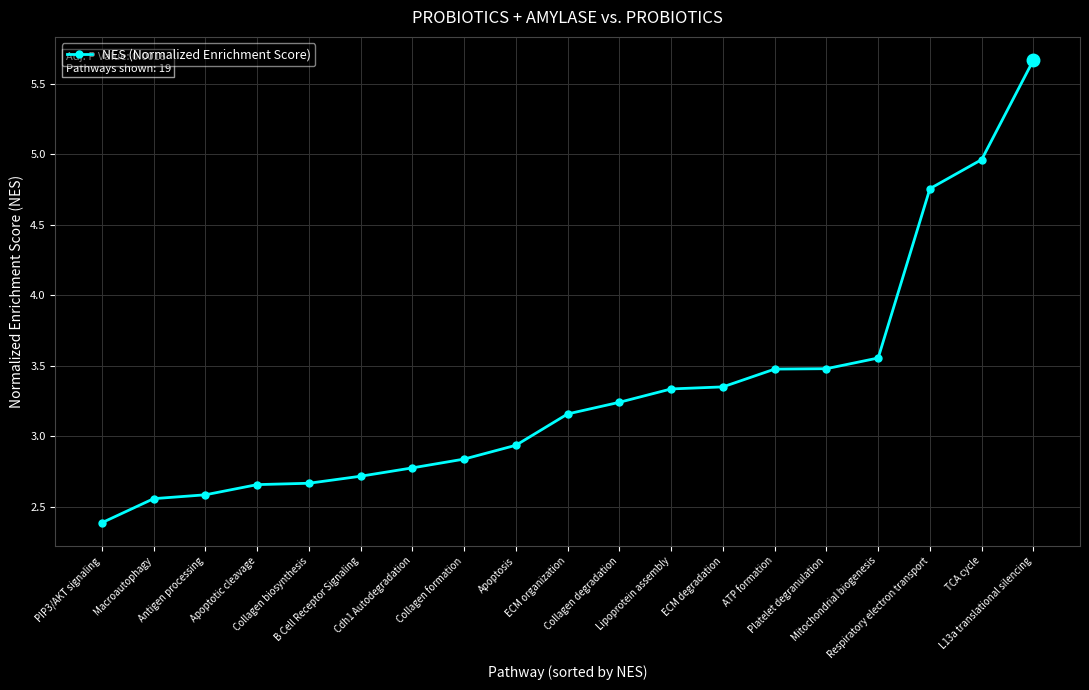

How many distinct data groups are displayed?

1